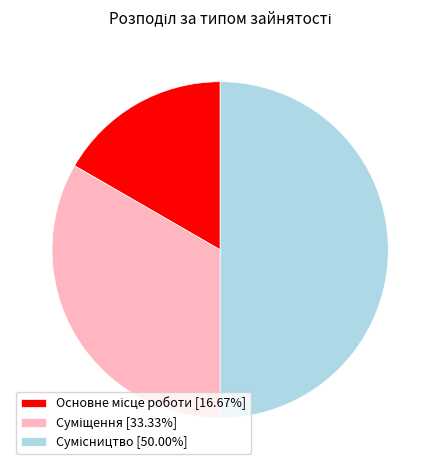

Is it true that Суміщення is 33% of the pie?

True